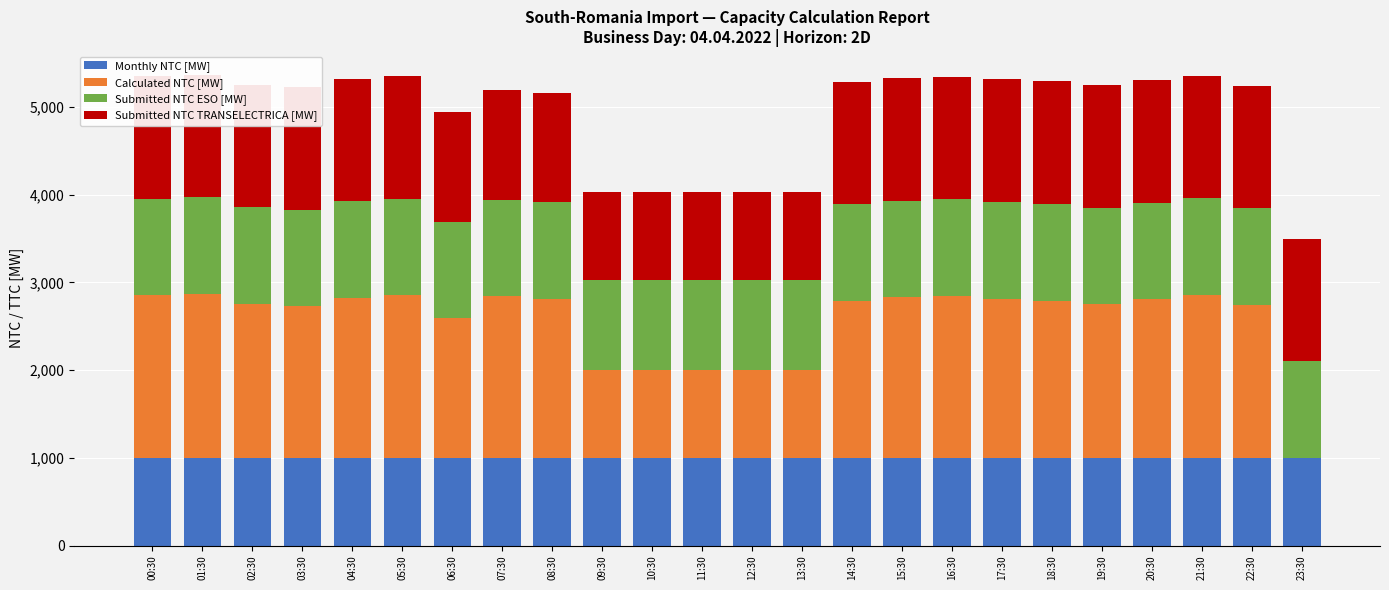

Reading right to left, what are all the values shown in this chart?

Monthly NTC [MW]: 1000	1000	1000	1000	1000	1000	1000	1000	1000	1000	1000	1000	1000	1000	1000	1000	1000	1000	1000	1000	1000	1000	1000	1000
Calculated NTC [MW]: 0	1744	1859	1810	1751	1794	1817	1848	1832	1791	1000	1000	1000	1000	1000	1813	1843	1595	1852	1826	1727	1756	1870	1855
Submitted NTC ESO [MW]: 1100	1100	1100	1100	1100	1100	1100	1100	1100	1100	1030	1030	1030	1030	1030	1100	1100	1100	1100	1100	1100	1100	1100	1100
Submitted NTC TRANSELECTRICA [MW]: 1400	1400	1400	1400	1400	1400	1400	1400	1400	1400	1000	1000	1000	1000	1000	1250	1250	1250	1400	1400	1400	1400	1400	1400